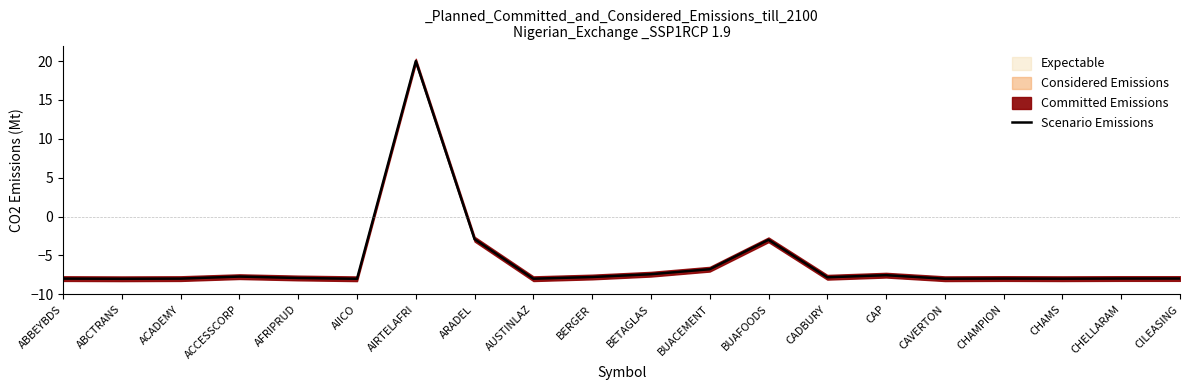

How many lines are shown in the chart?

1